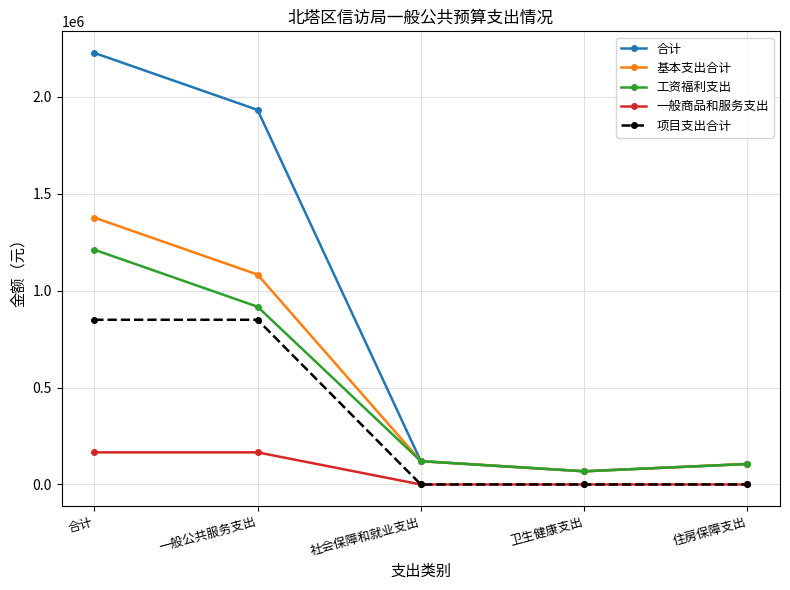

What are all the series names shown in the legend?

合计, 基本支出合计, 工资福利支出, 一般商品和服务支出, 项目支出合计